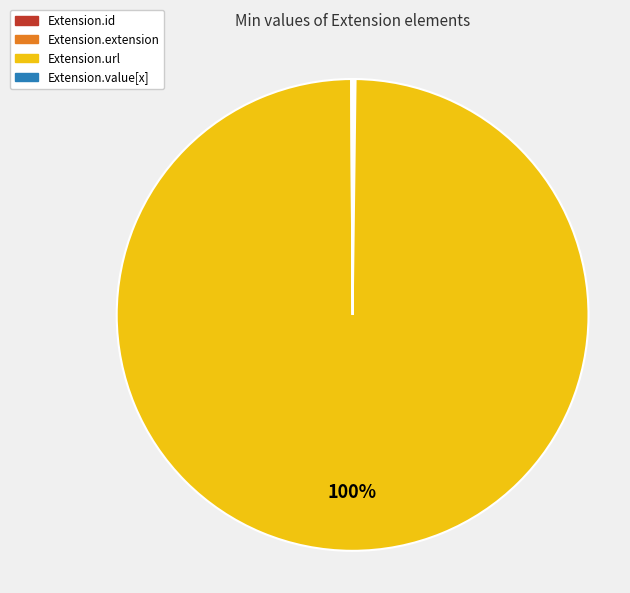

Which slice represents more than half of the pie?

Extension.url